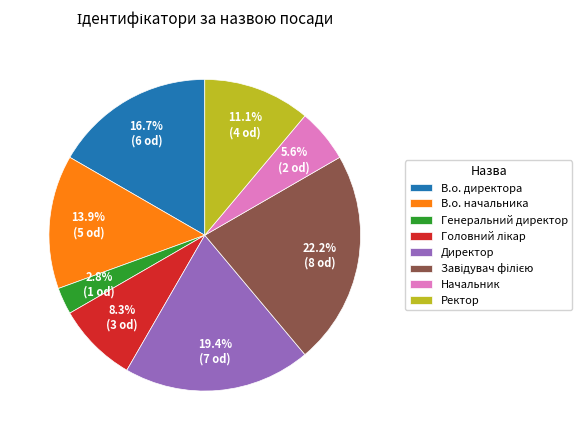

How much of the chart is everything except Ректор?

88.9%